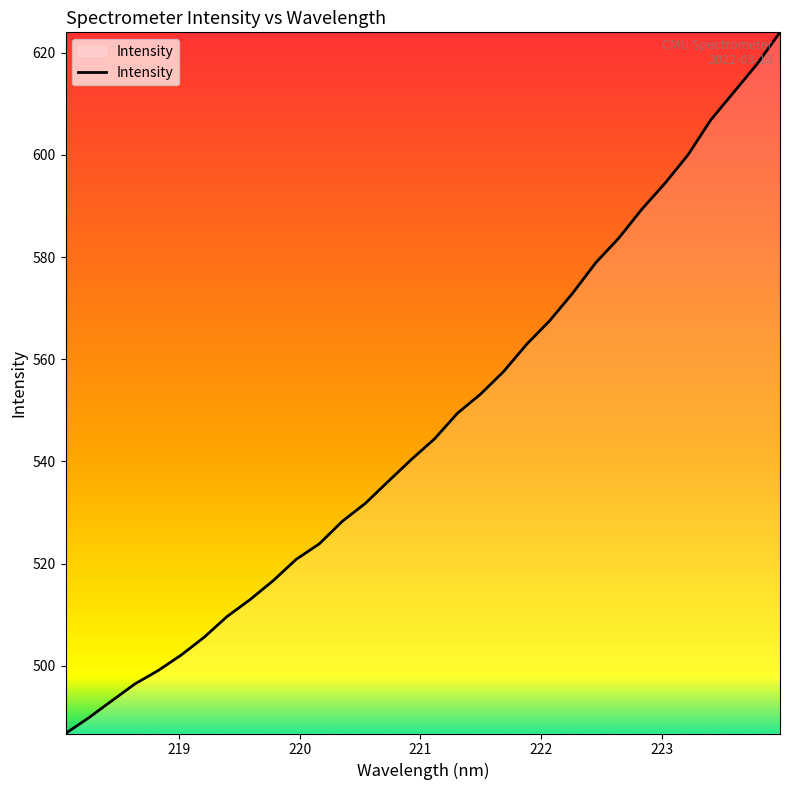

What is the difference between the maximum and minimum values?

137.2